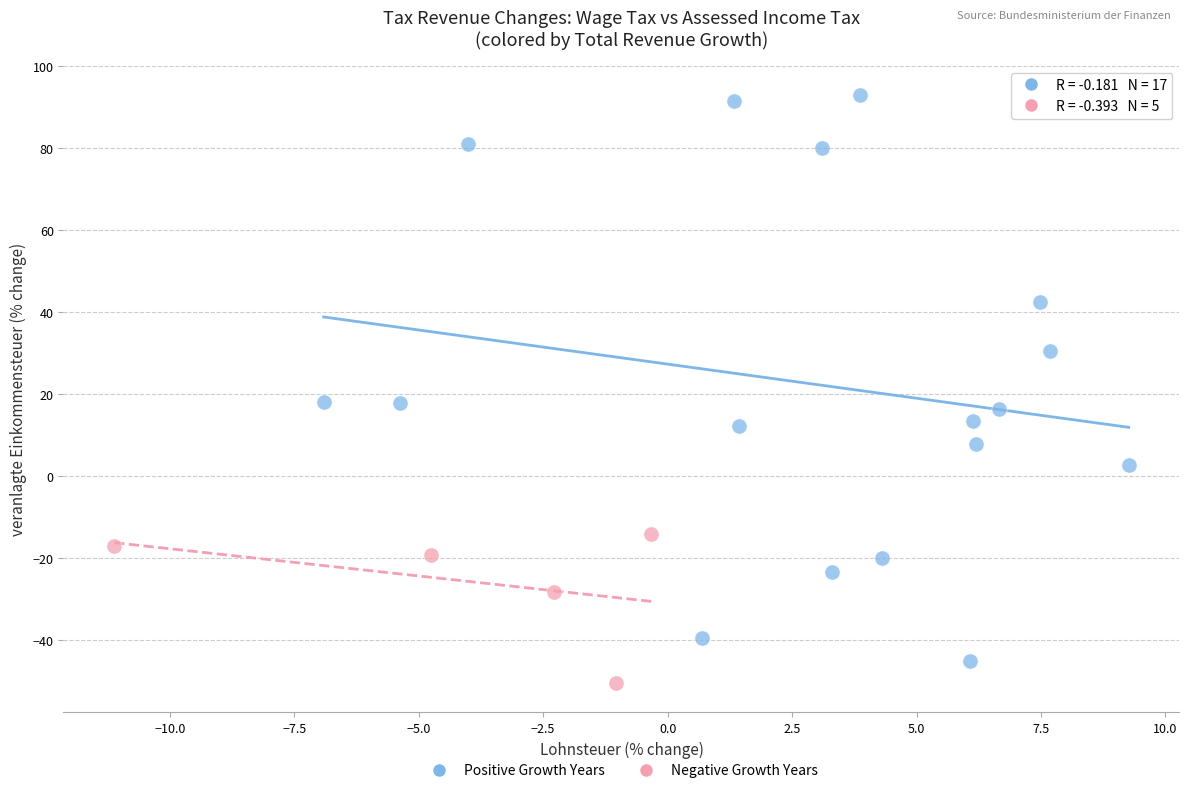

Which series reaches the maximum Y coordinate?

Positive Growth Years